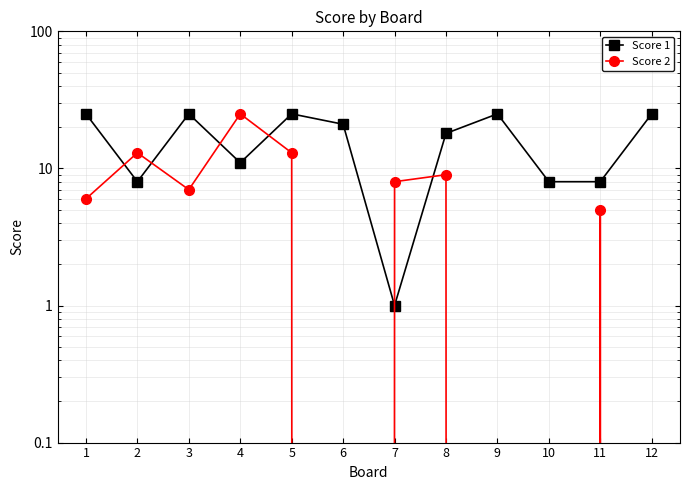

How many intersections are there between Score 2 and Score 1?

6